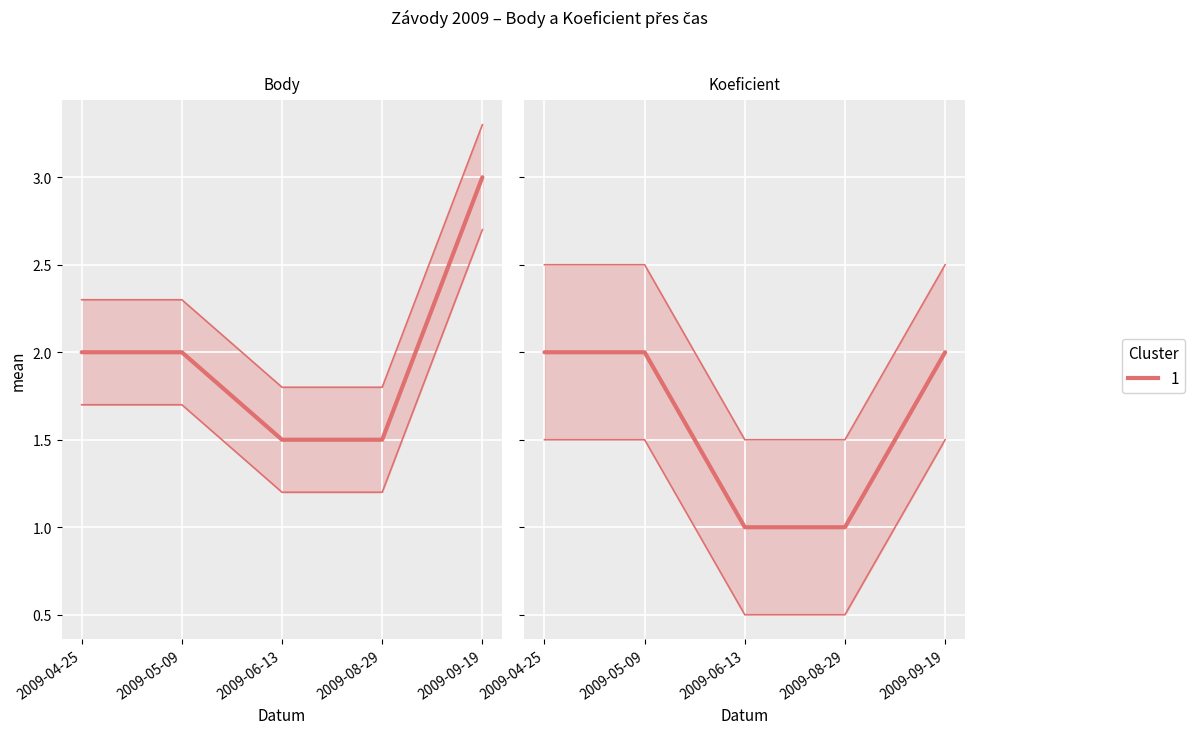

How many data points in Body are less than 2?

2